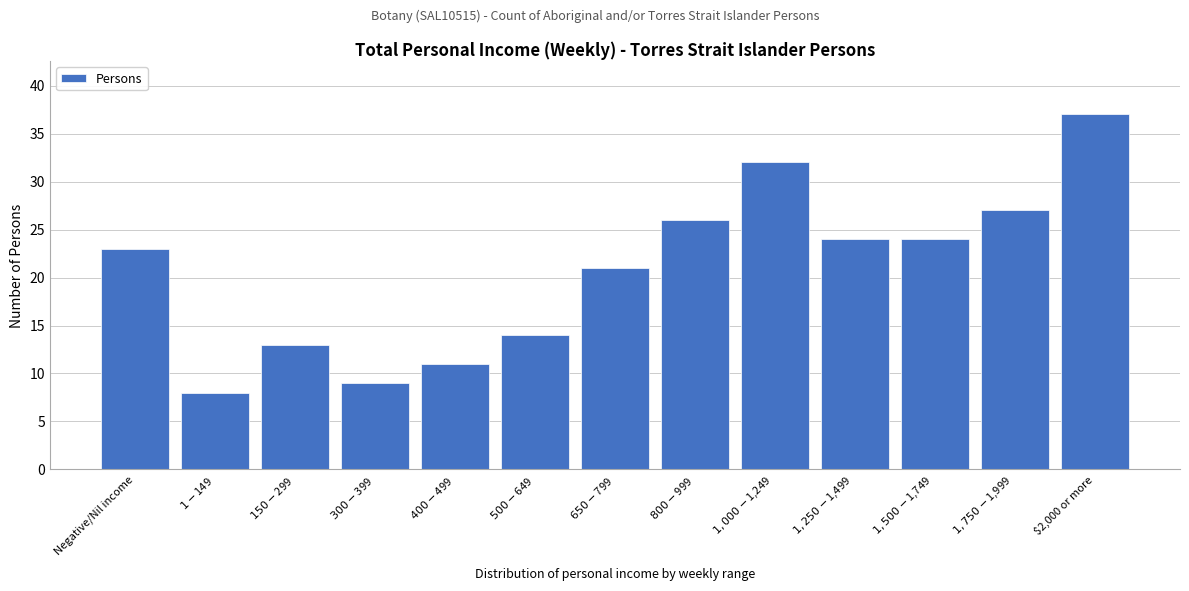

Reading right to left, extract all data points from this chart.

37	27	24	24	32	26	21	14	11	9	13	8	23